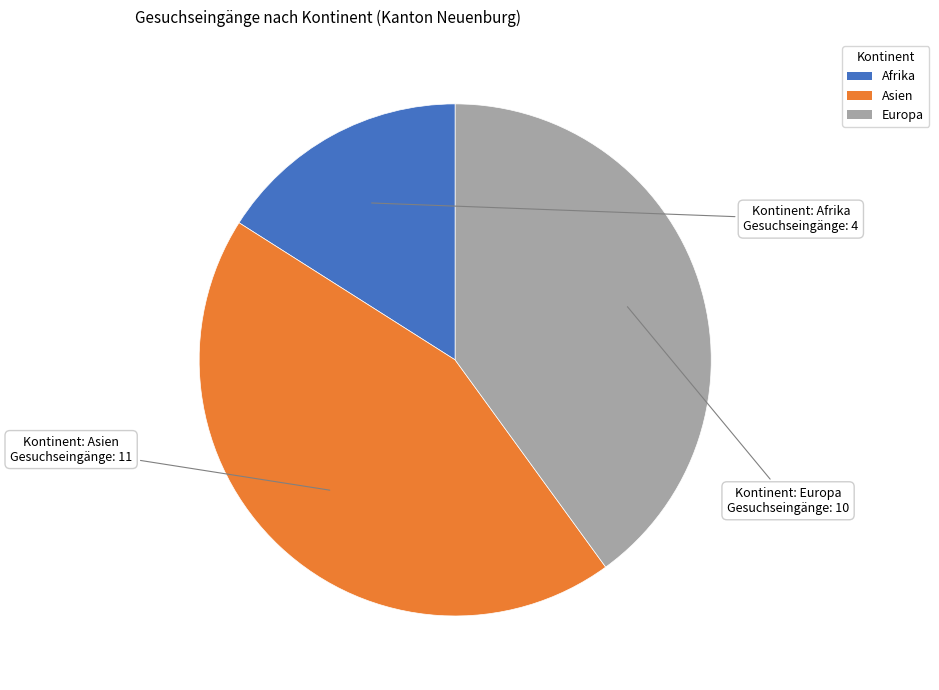

Between Asien and Europa, which is larger?

Asien